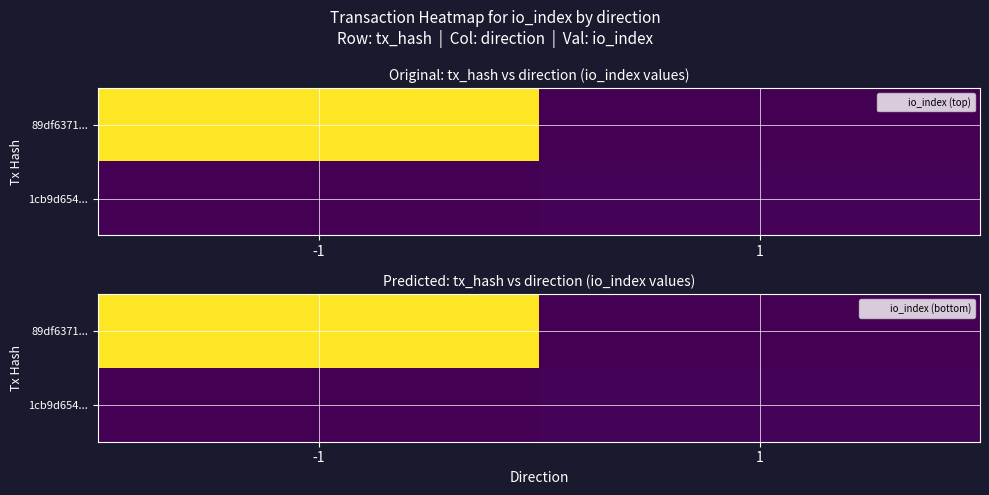

At which label does 1cb9d654... reach its minimum?

-1